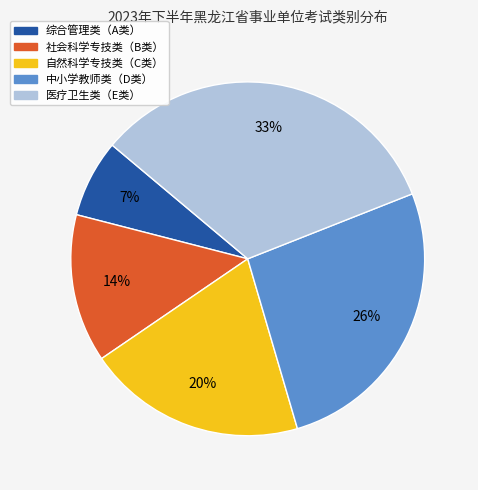

What is the largest slice in the pie chart?

医疗卫生类（E类）